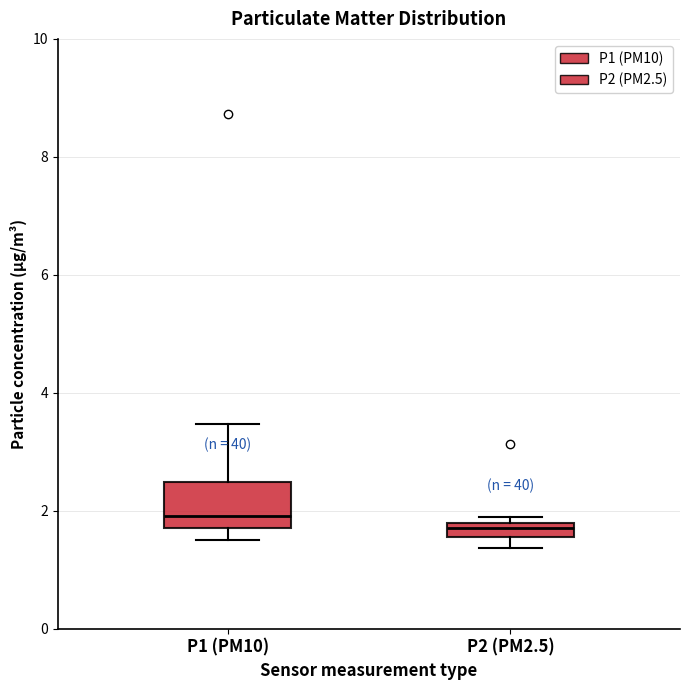

Which box is the tallest, from its lower edge to its upper edge?

P1 (PM10)